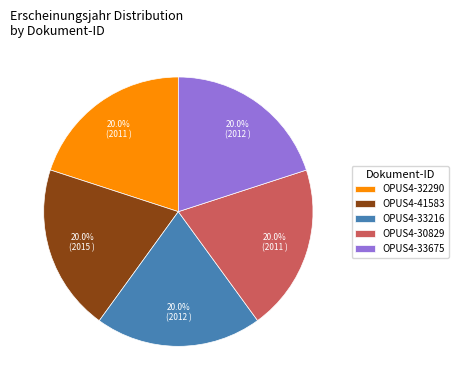

Approximately how many times larger is the value at OPUS4-33675 compared to OPUS4-41583?

1.0